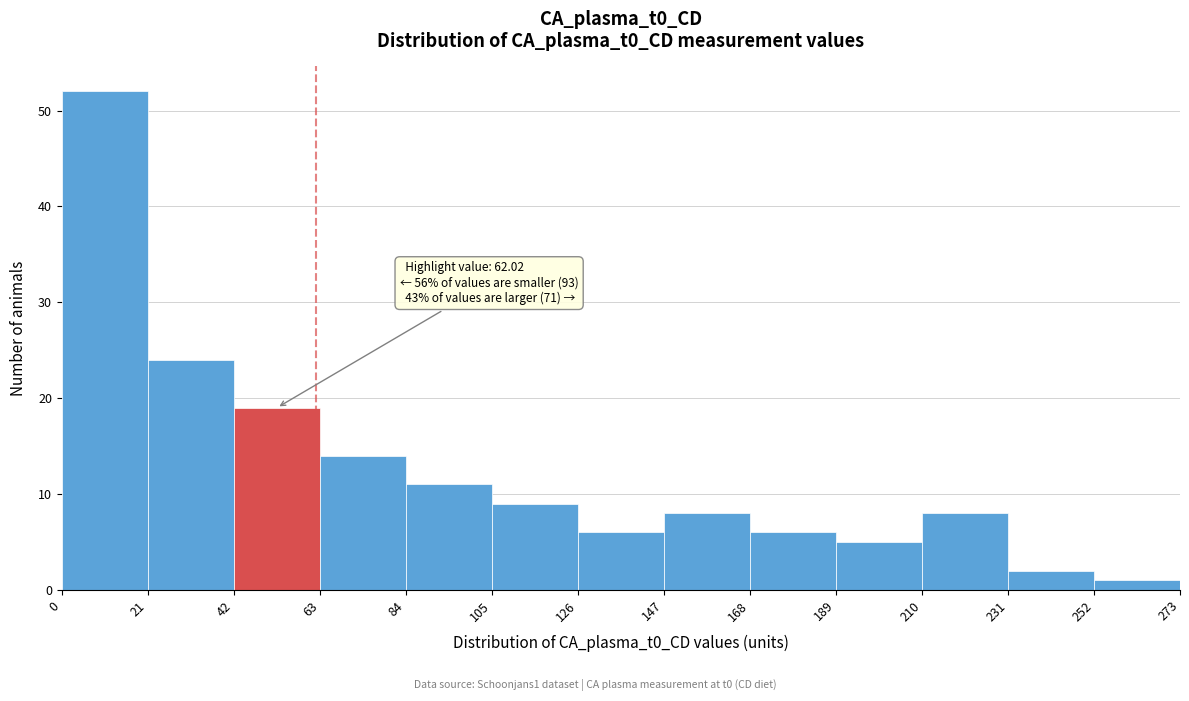

Which range on the x-axis has the tallest bar?

0 to 21